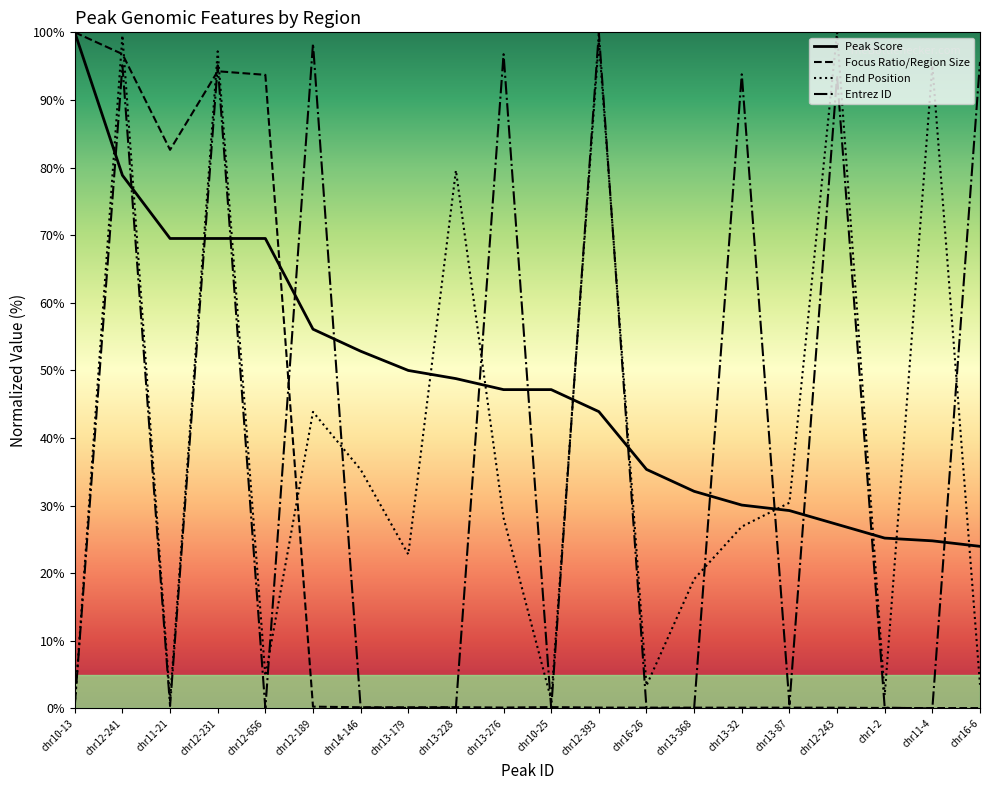

What is the label of the 8th point from the left?

chr13-179